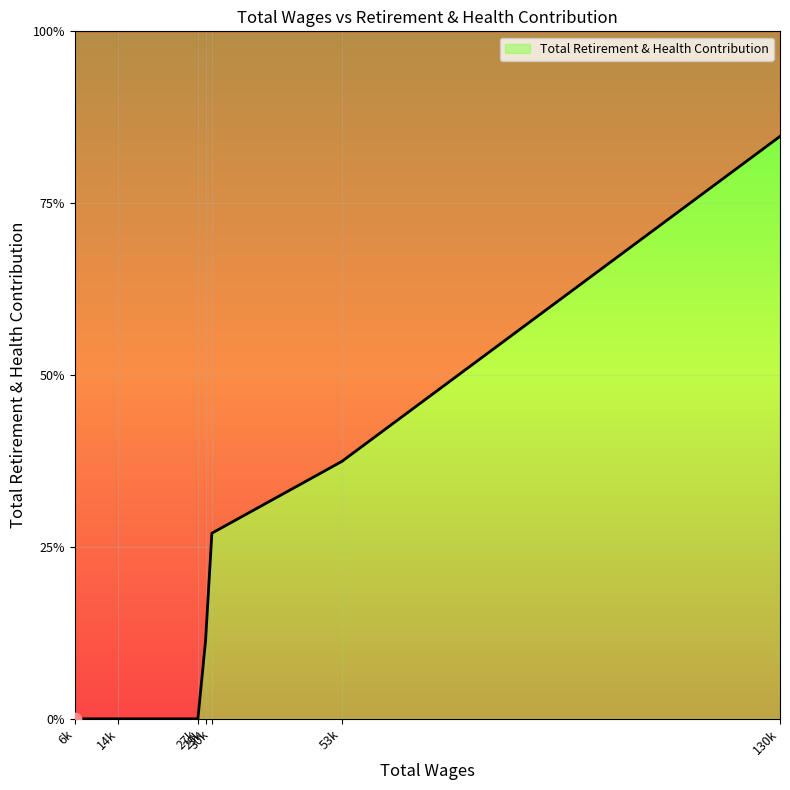

Between 6361.0 and 27962.0, which is larger?

6361.0